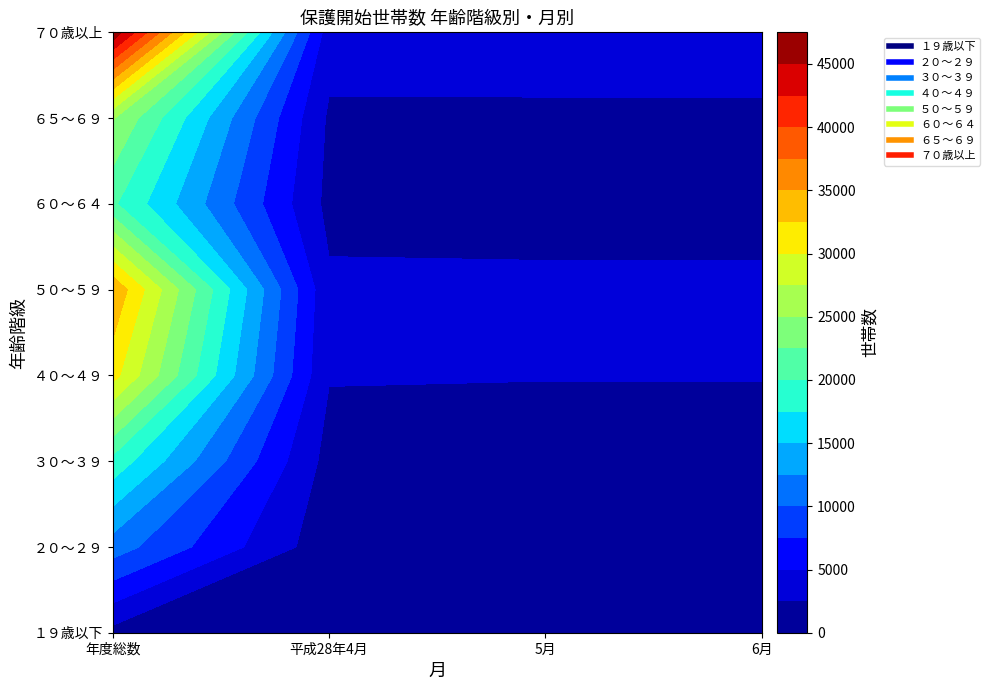

What value does the ３０～３９ series have at 平成28年4月, to the nearest 100?

1600